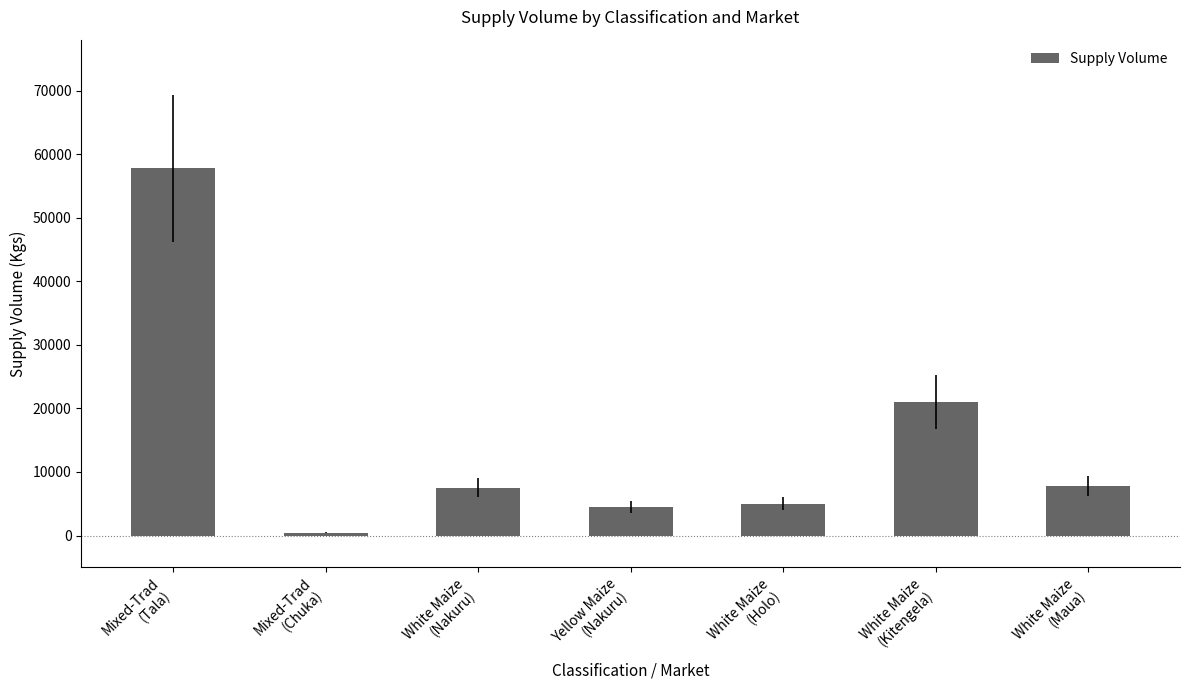

The value at Mixed-Trad
(Chuka) is 450. True or false?

True